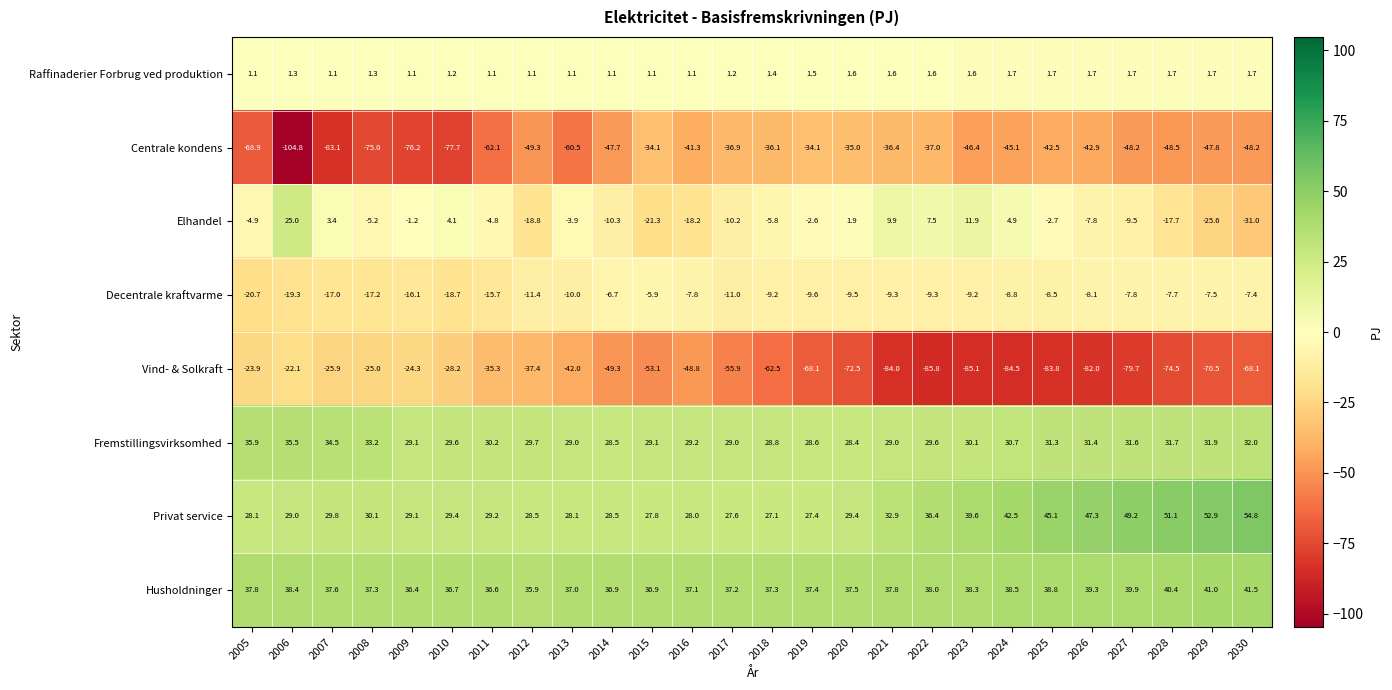

What is the sum of all Decentrale kraftvarme values?

-289.4